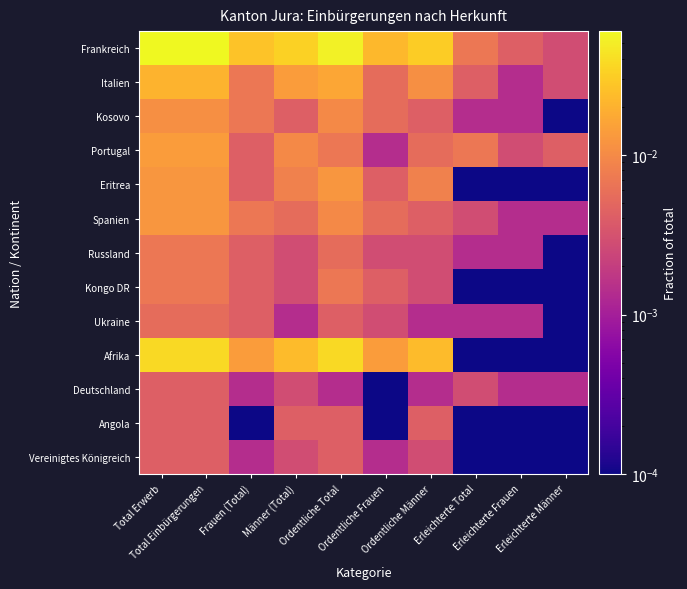

Between Erleichterte Frauen and Total Erwerb, which is larger?

Total Erwerb